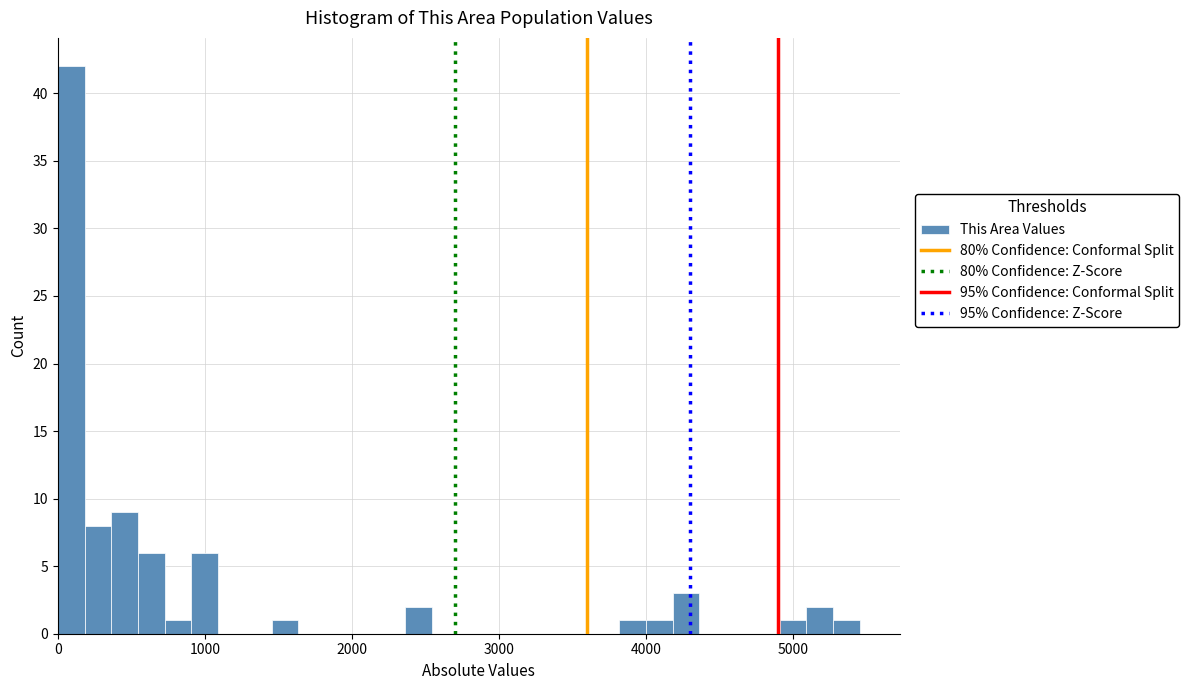

Read against the x-axis, roughly where is the centre of the tallest bar?

100